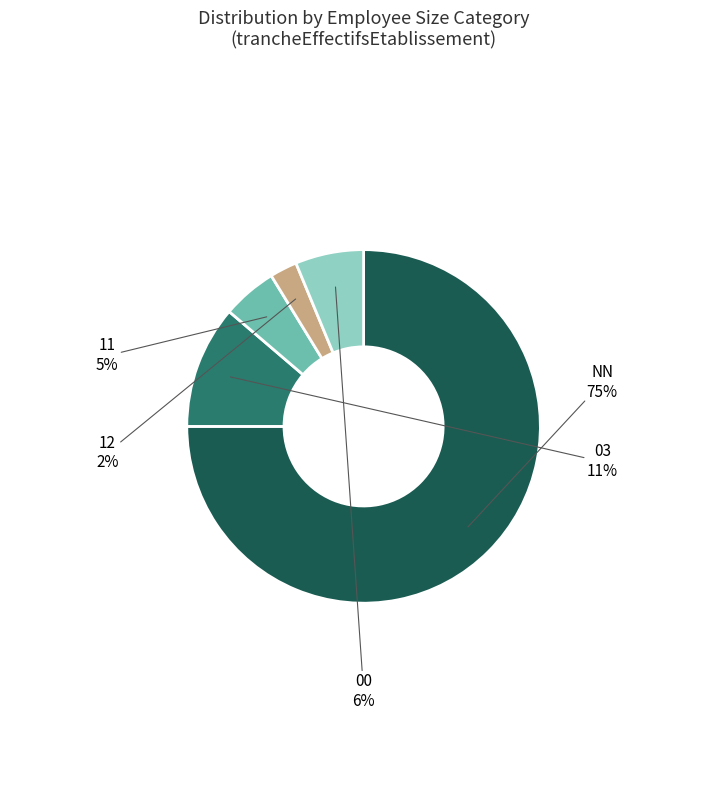

Count the number of slices in the pie.

5